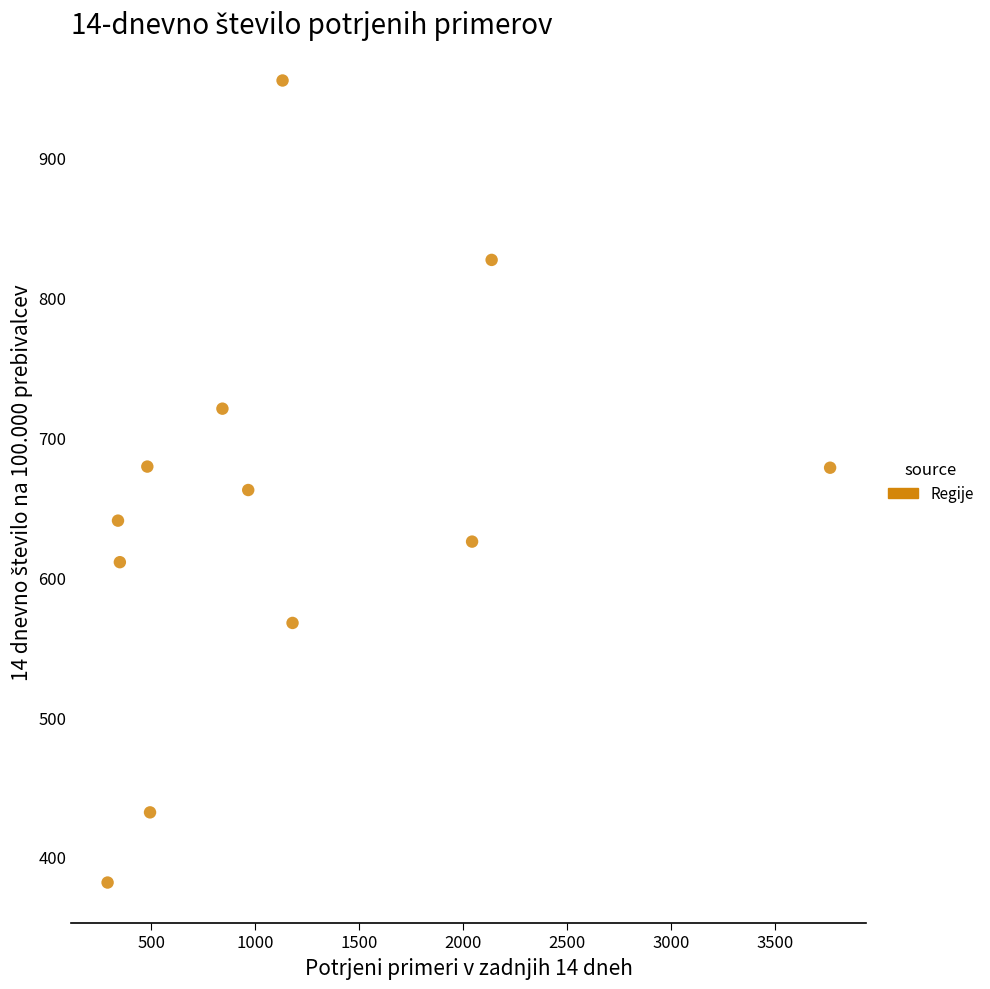

What is the range of Y values (max minus min)?

573.4